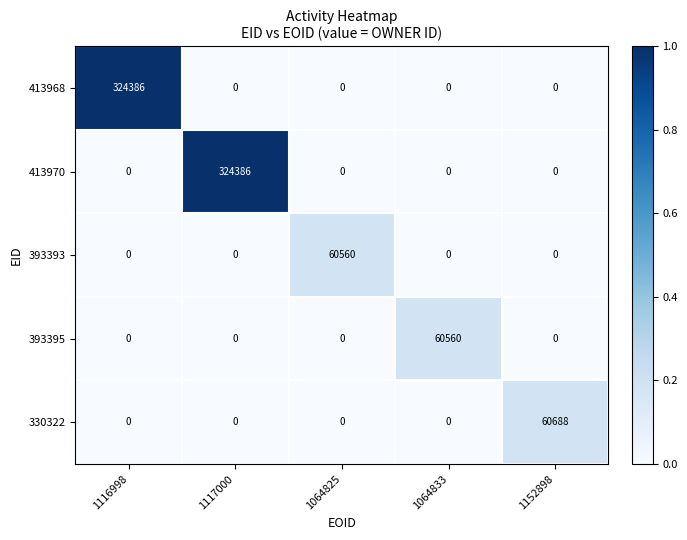

Between 1116998 and 1152898, which series saw the biggest shift?

413968